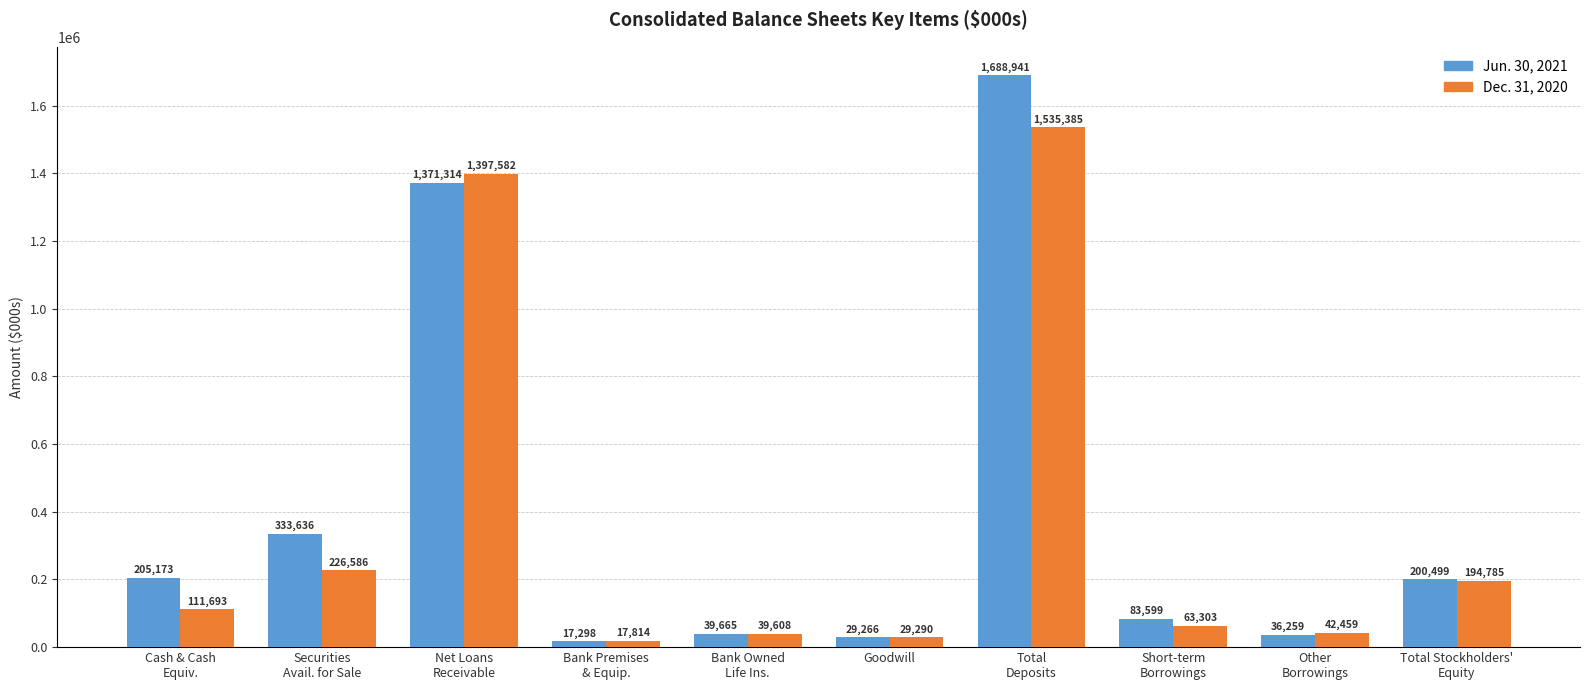

What is the label of the 4th bar from the right?

Total
Deposits